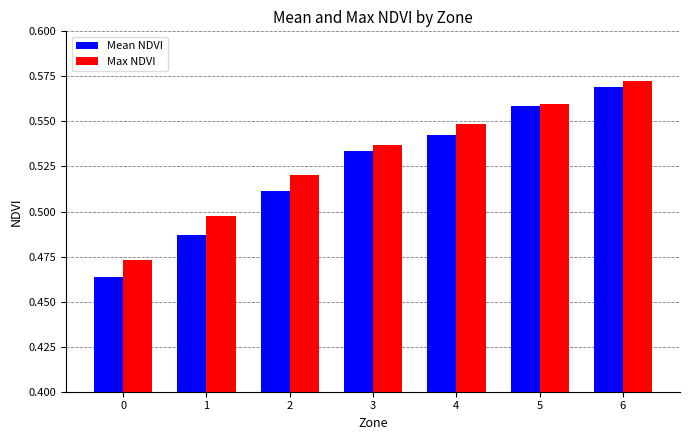

What is the sum of the Mean NDVI values at 3 and 5?

1.1